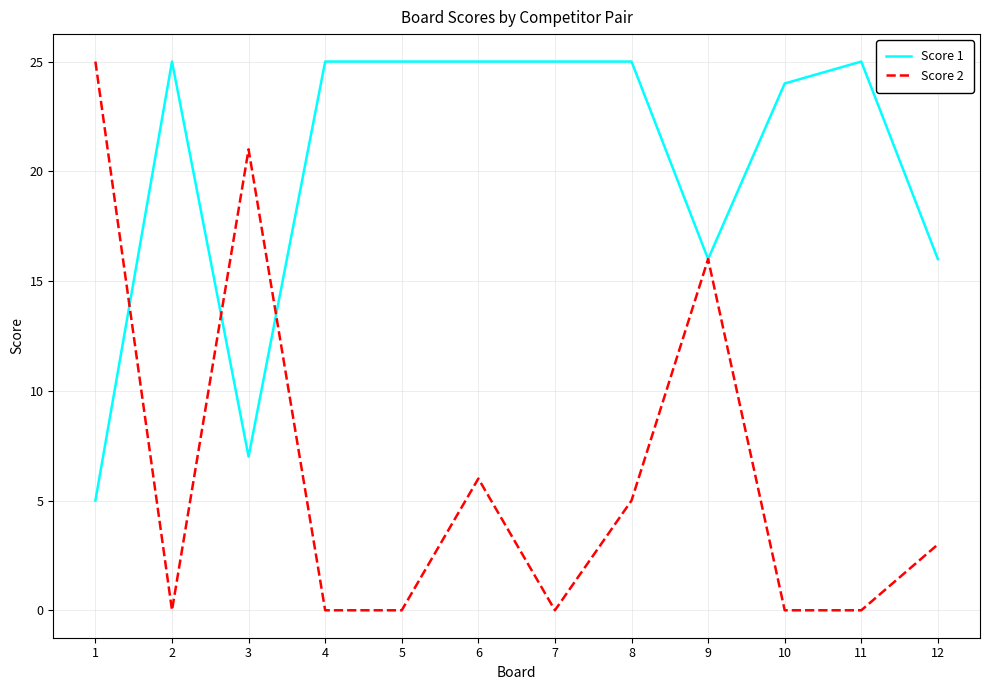

Where is the first local maximum for Score 2?

3